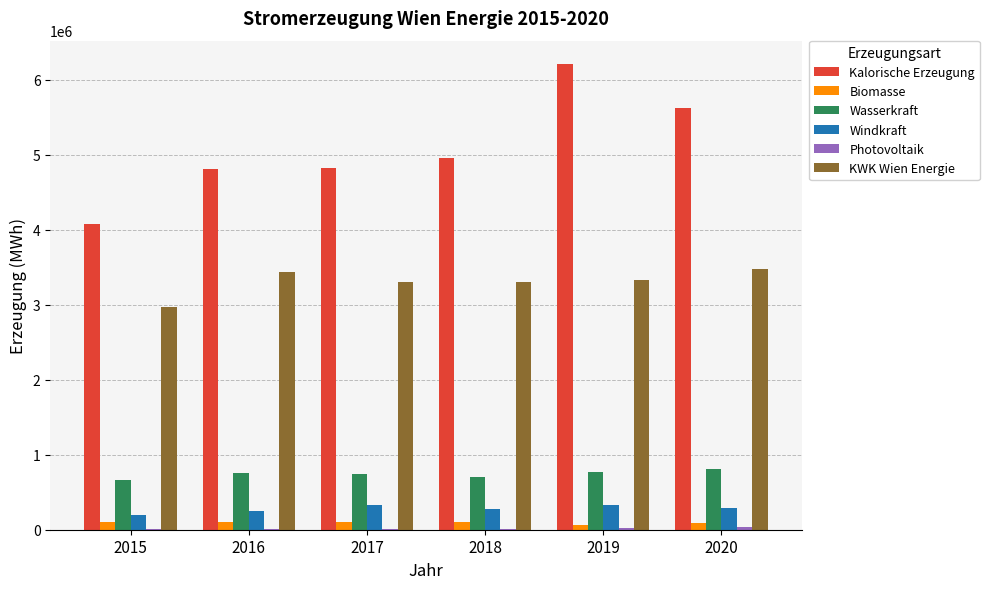

True or false: KWK Wien Energie has a value of 1438810.7 at 2019.

False